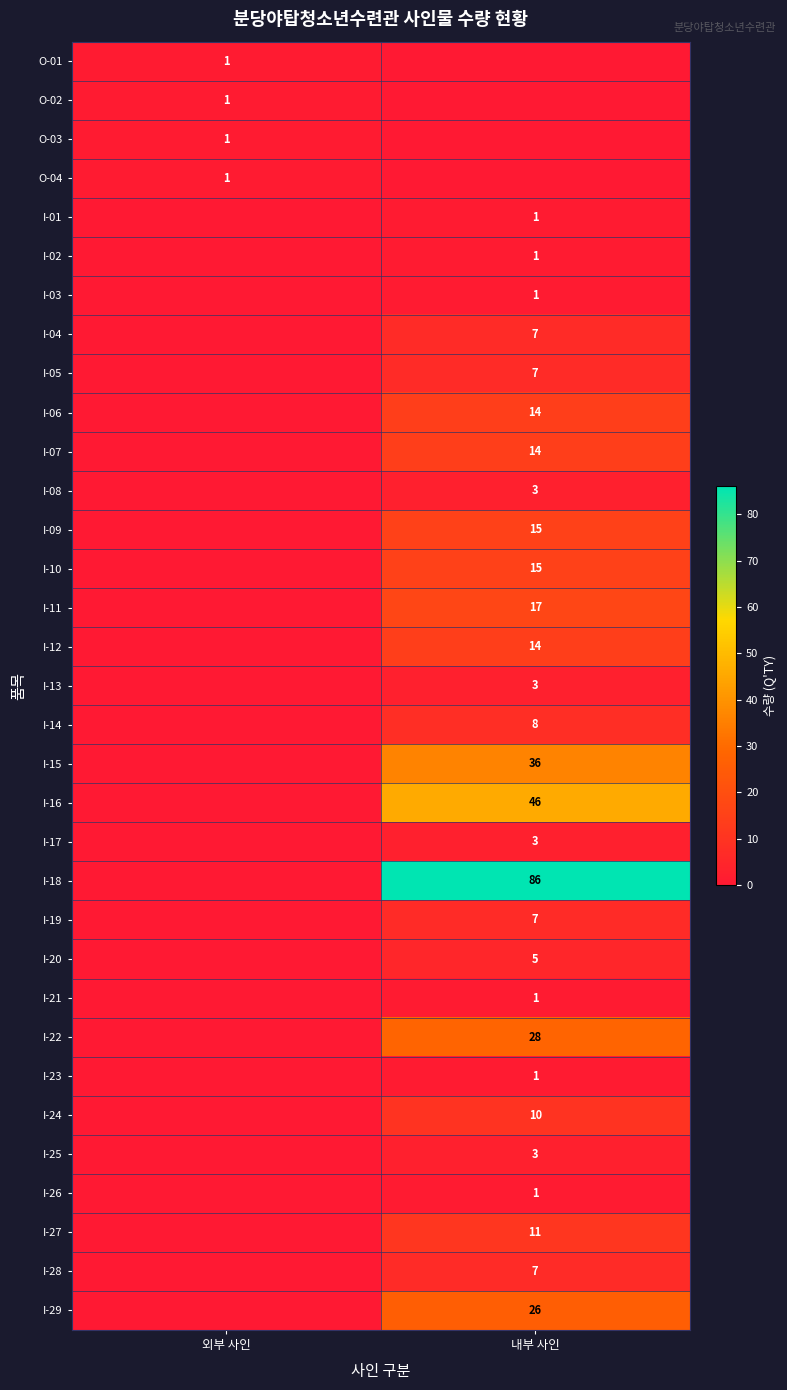

Is the value of I-15 at 내부 사인 greater than the value of I-06 at 내부 사인?

Yes